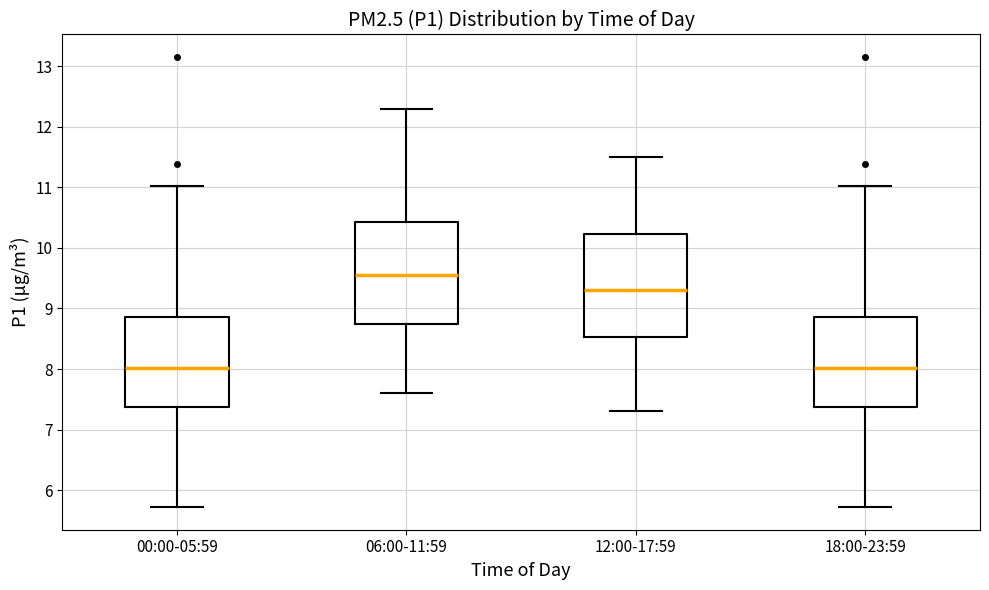

Which box has the highest median line?

06:00-11:59